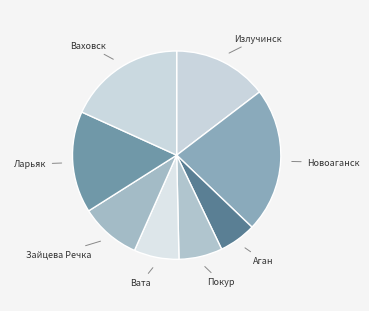

Between Ваховск and Аган, which is larger?

Ваховск